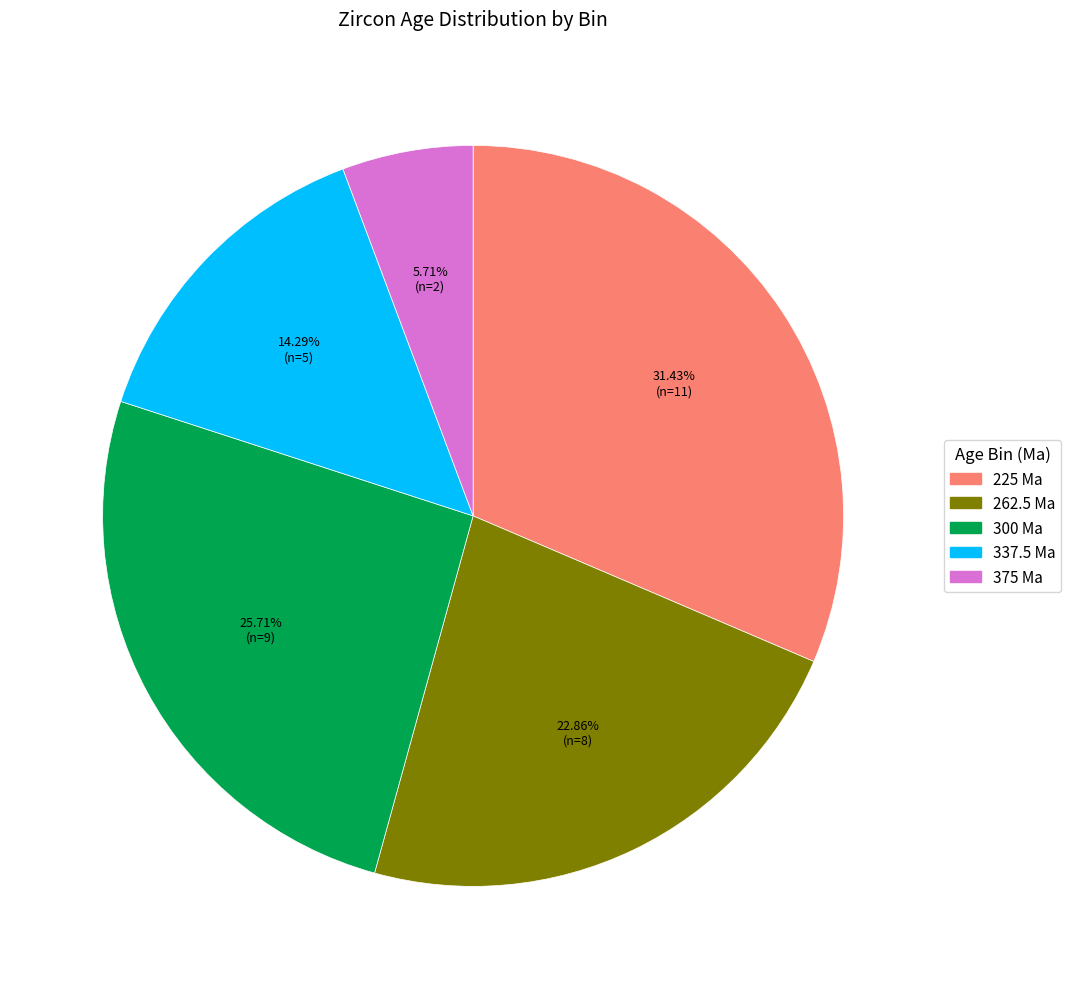

Rank the categories by value from highest to lowest.

225, 300, 262.5, 337.5, 375